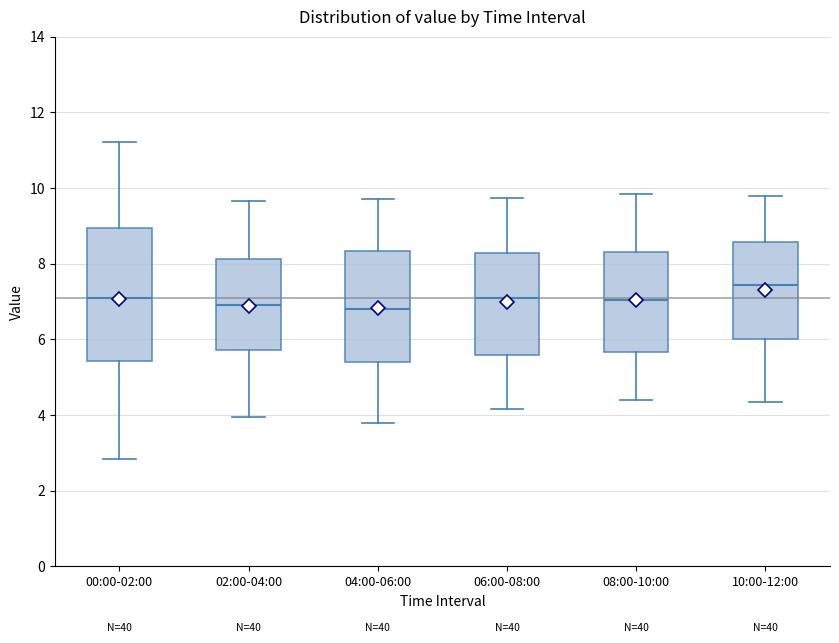

Reading left to right, transcribe this box plot: for each box, give where its median line is, the range the box spans, and where its two whiskers end, as read against the y-axis. The values are not printed on the chart, so give them approximately, as read against the axis.

00:00-02:00: median 7.2, box 5.4 to 9.0, whiskers 2.8 to 11.2
02:00-04:00: median 7.0, box 5.8 to 8.2, whiskers 4.0 to 9.6
04:00-06:00: median 6.8, box 5.4 to 8.4, whiskers 3.8 to 9.8
06:00-08:00: median 7.2, box 5.6 to 8.2, whiskers 4.2 to 9.8
08:00-10:00: median 7.0, box 5.6 to 8.4, whiskers 4.4 to 9.8
10:00-12:00: median 7.4, box 6.0 to 8.6, whiskers 4.4 to 9.8